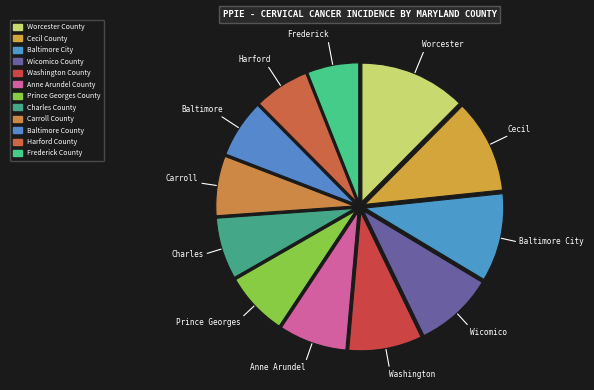

Does Harford County represent more than half of the total?

No